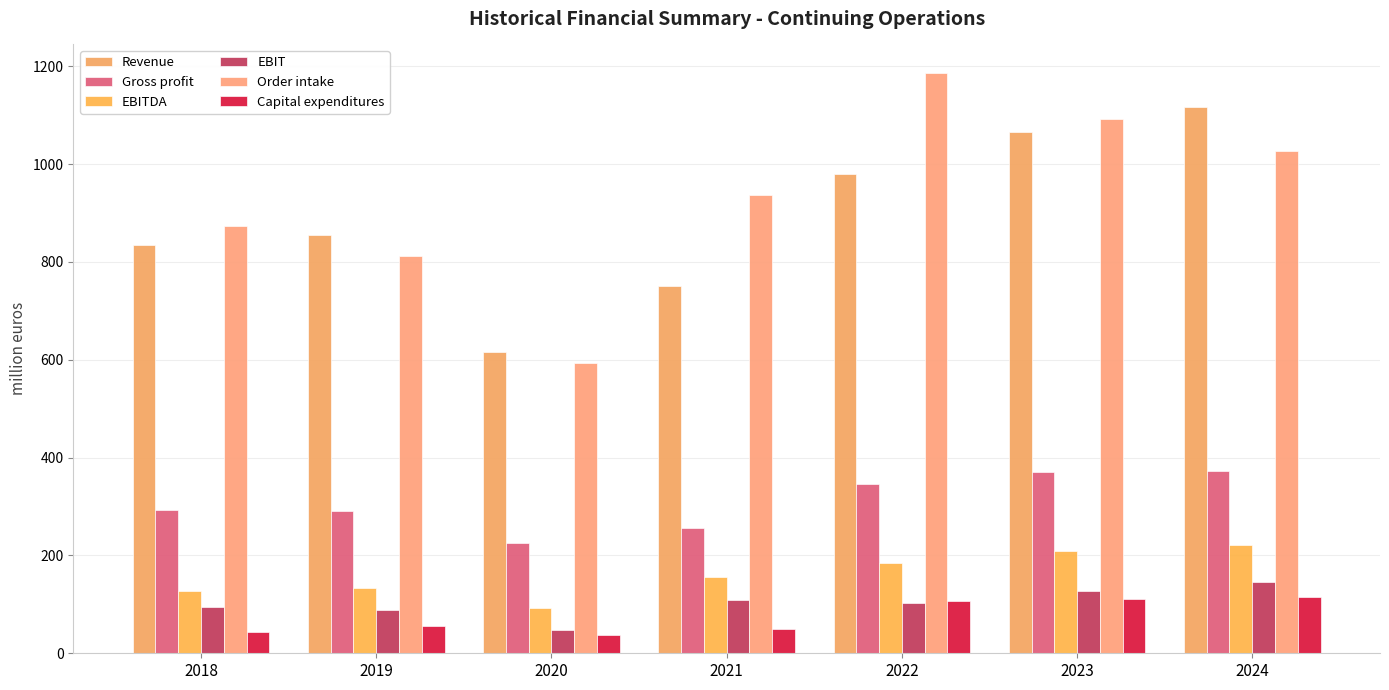

How many bars are there in total?

42